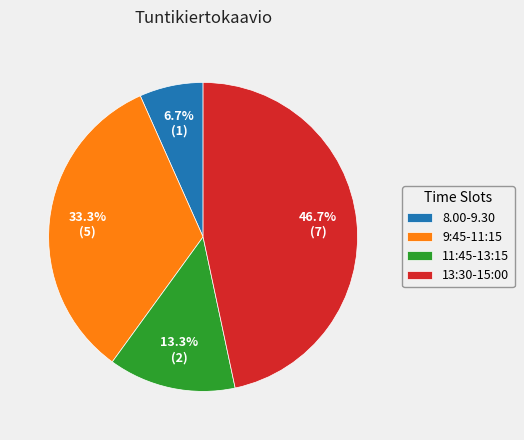

Combined, do 11:45-13:15 and 13:30-15:00 account for over 50%?

Yes